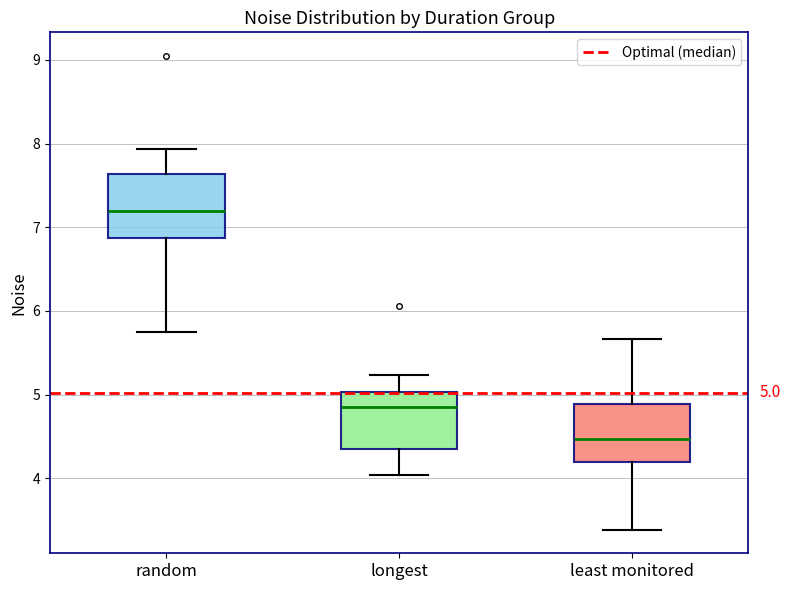

Which box's median line is the highest?

random